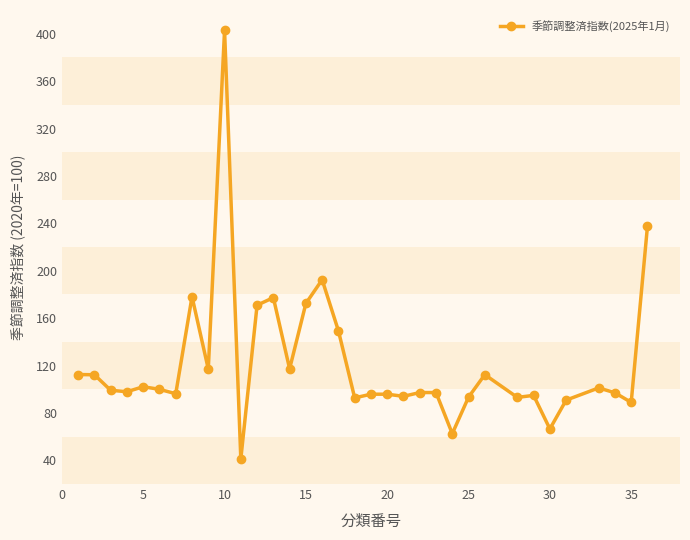

How many categories are shown in the chart?

34